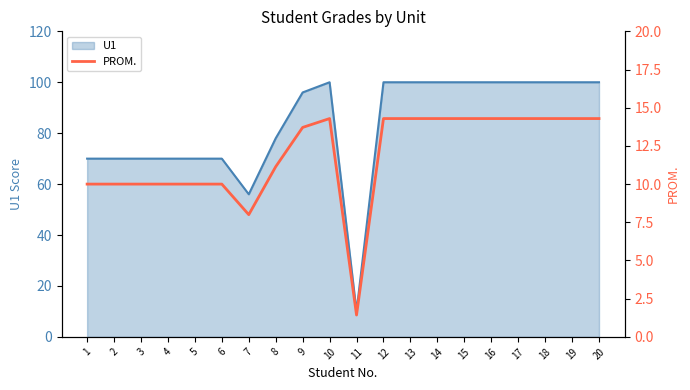

Which category has the lowest value in the U1 series?

11